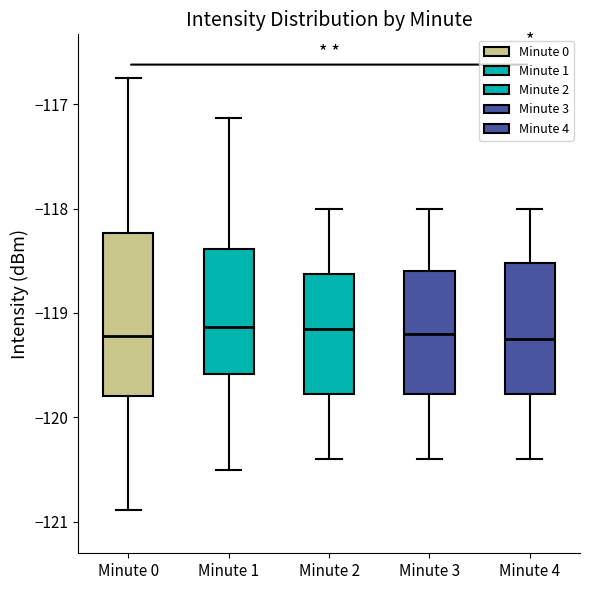

Reading left to right, read every box against the y-axis: the position of its median line, the range the box covers, and the ends of its whiskers. The values are not printed on the chart, so give them approximately, as read against the axis.

Minute 0: median -119.2, box -119.8 to -118.2, whiskers -120.9 to -116.7
Minute 1: median -119.1, box -119.6 to -118.4, whiskers -120.5 to -117.1
Minute 2: median -119.1, box -119.8 to -118.6, whiskers -120.4 to -118.0
Minute 3: median -119.2, box -119.8 to -118.6, whiskers -120.4 to -118.0
Minute 4: median -119.2, box -119.8 to -118.5, whiskers -120.4 to -118.0